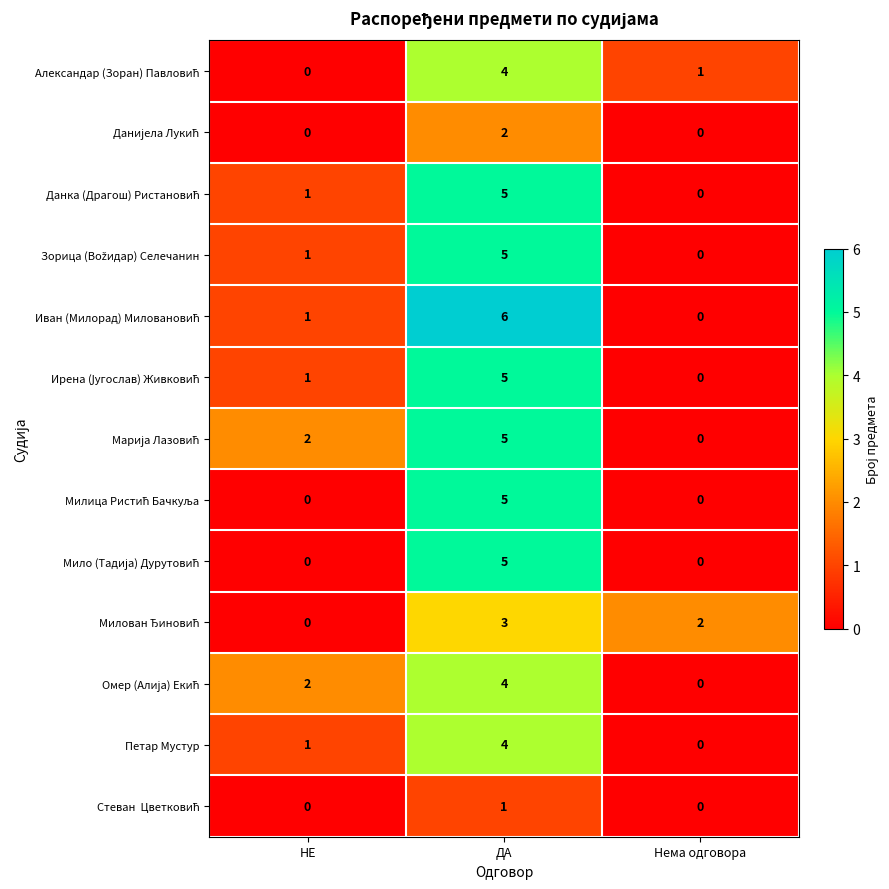

Count the number of data series in this chart.

13